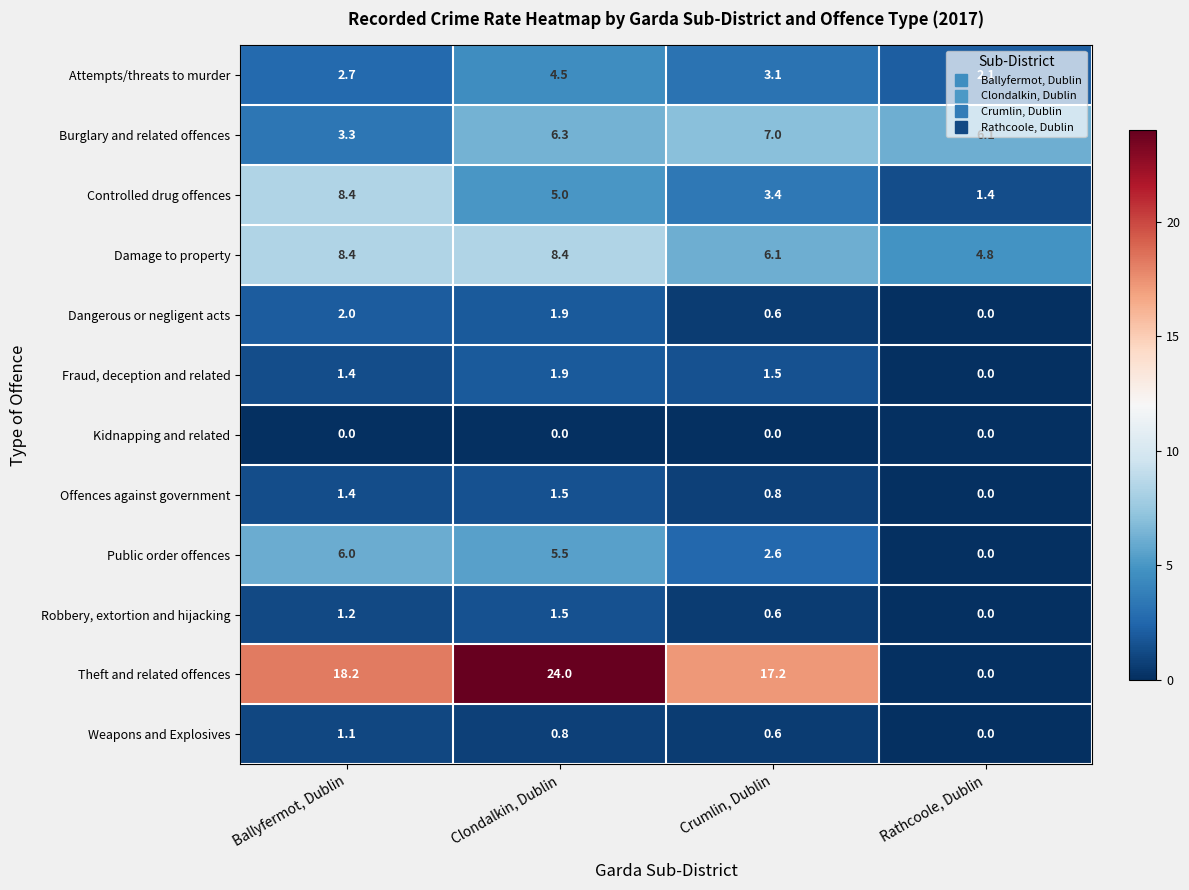

What is the greatest value displayed?

24.0